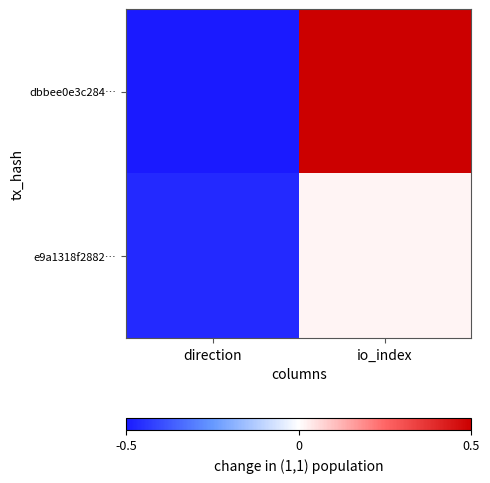

At how many categories does at least one series exceed 0?

1